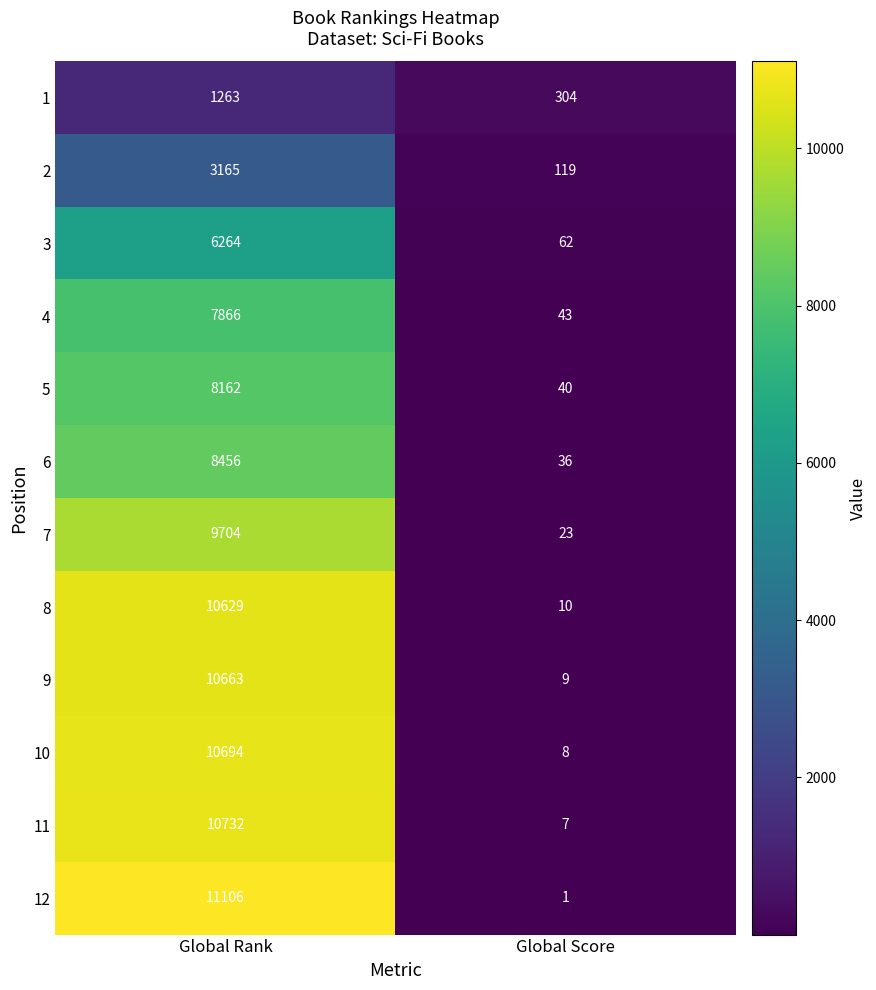

True or false: 12 has a value of 14561 at Global Rank.

False